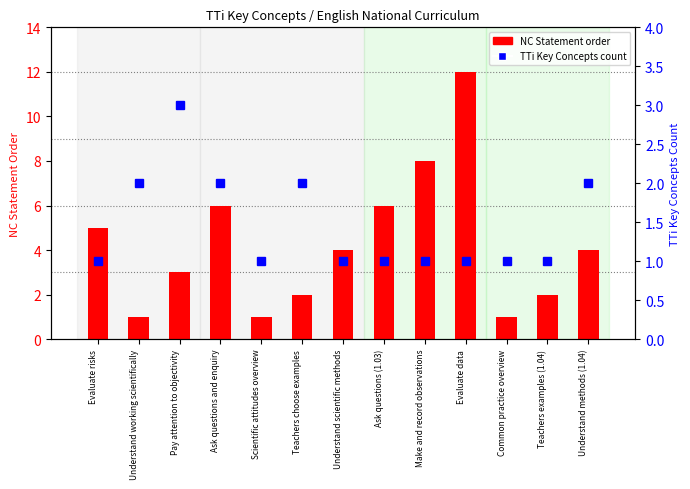

Does the chart contain stacked bars?

No